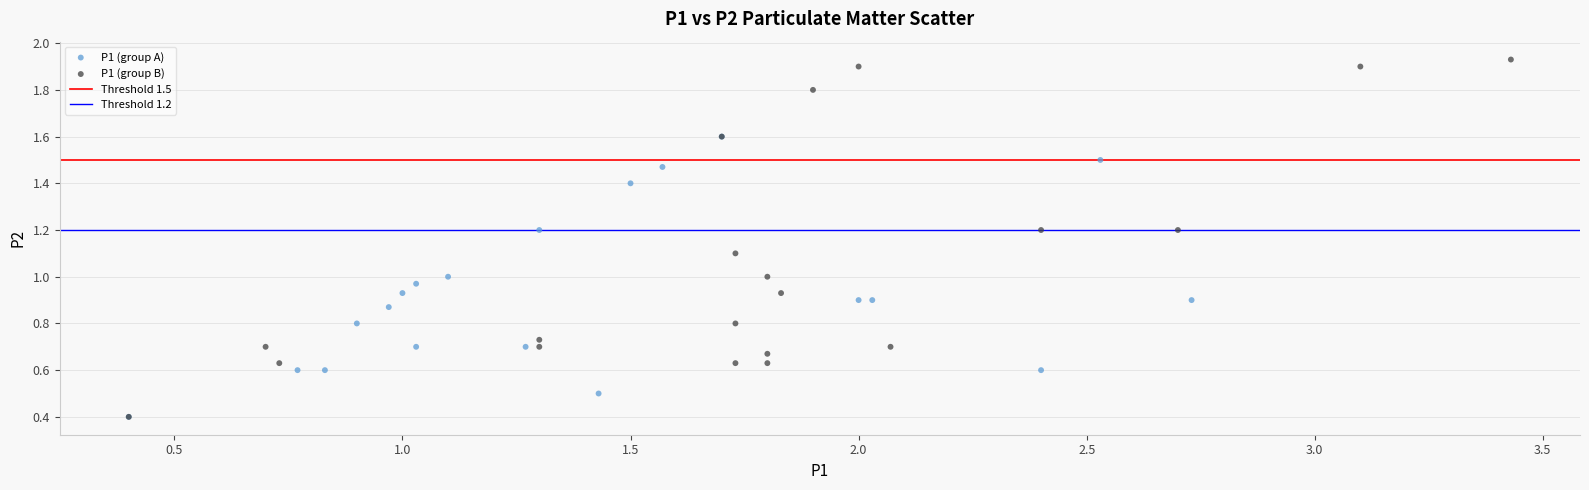

Which series reaches the maximum Y coordinate?

P1 (group B)